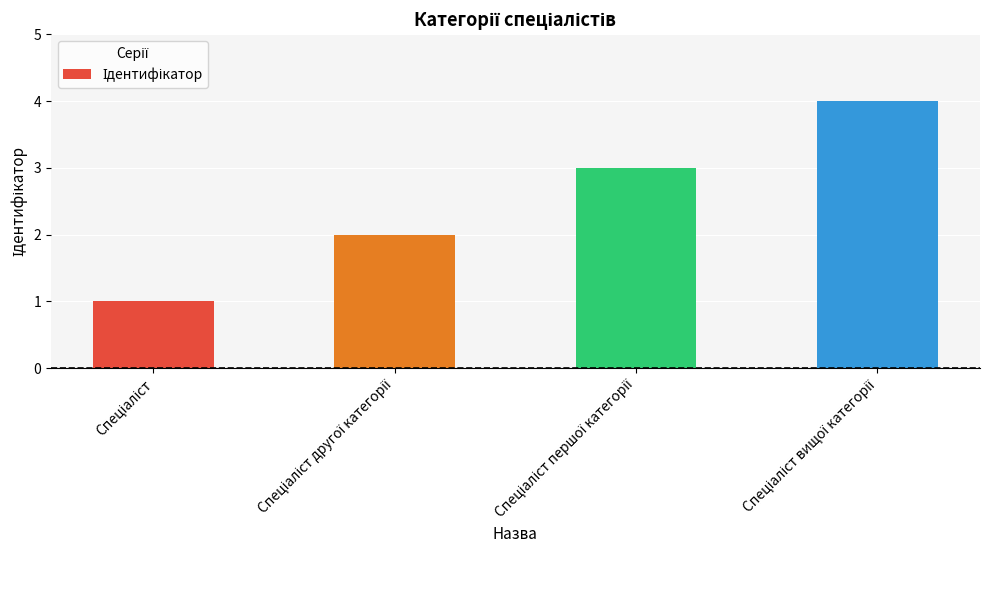

What is the maximum value shown in the chart?

4